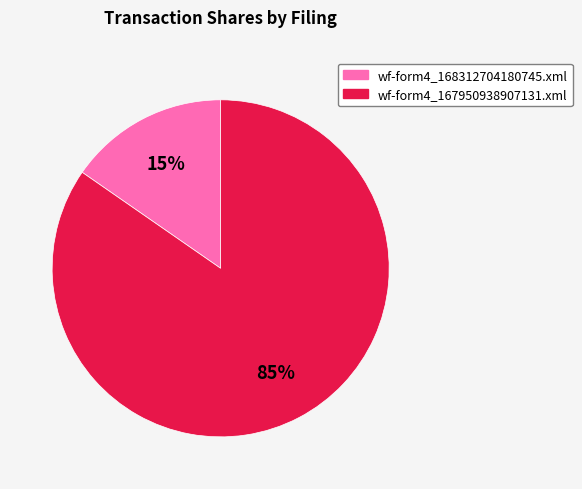

To the nearest percent, what is the average slice percentage?

50%